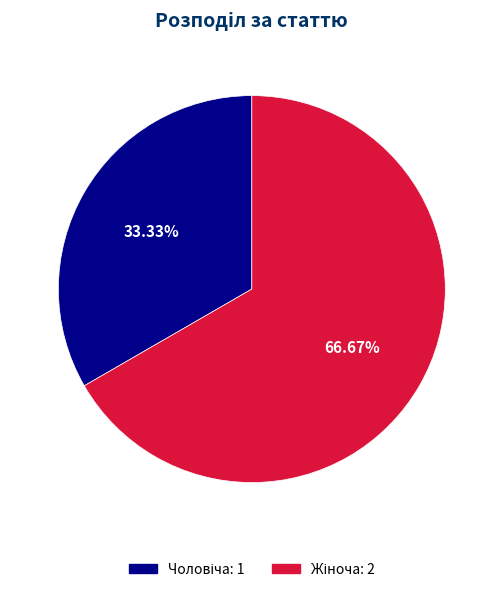

Does any single category account for the majority?

Yes